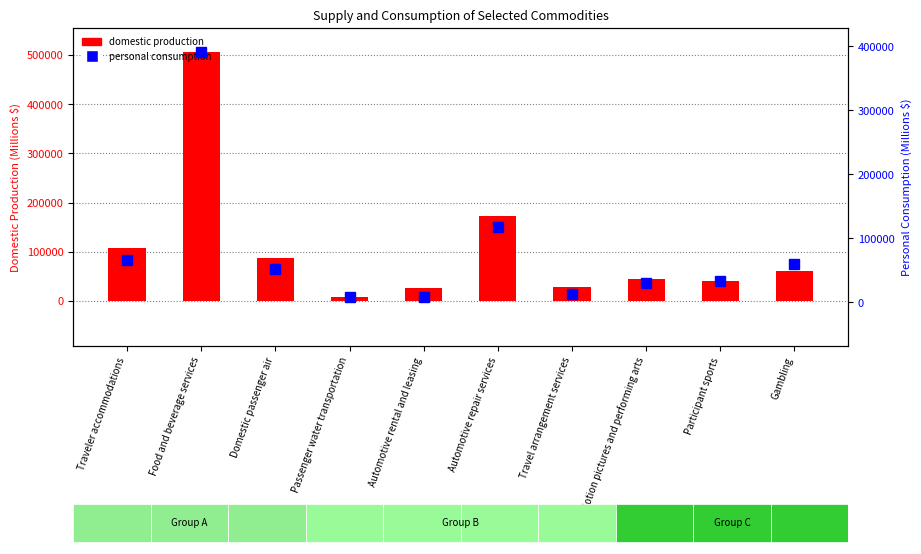

Reading left to right, extract all data points from this chart.

domestic production: Traveler accommodations=108136	Food and beverage services=505165	Domestic passenger air=87729	Passenger water transportation=8306	Automotive rental and leasing=27094	Automotive repair services=172160	Travel arrangement services=29255	Motion pictures and performing arts=45154	Participant sports=40958	Gambling=60706
personal consumption: Traveler accommodations=66721	Food and beverage services=390283	Domestic passenger air=51804	Passenger water transportation=8326	Automotive rental and leasing=8674	Automotive repair services=118134	Travel arrangement services=13327	Motion pictures and performing arts=31007	Participant sports=34133	Gambling=60481